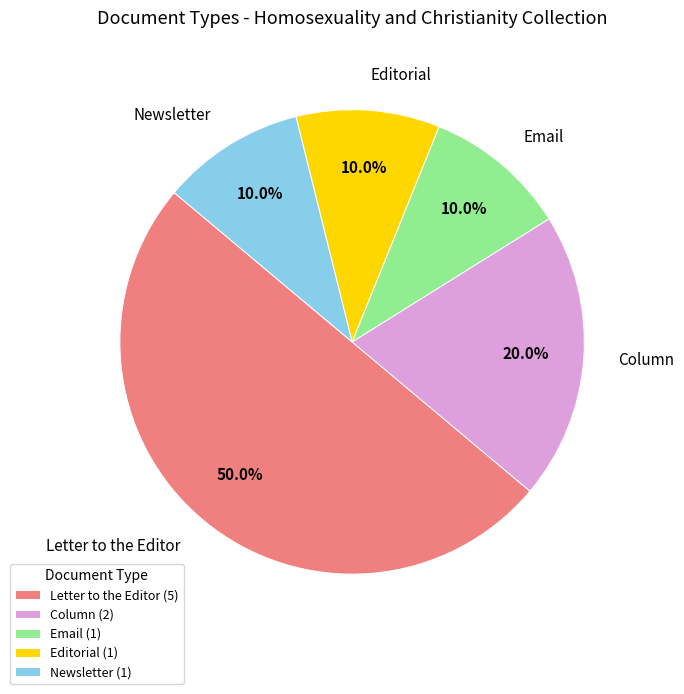

Does Newsletter represent more than half of the total?

No